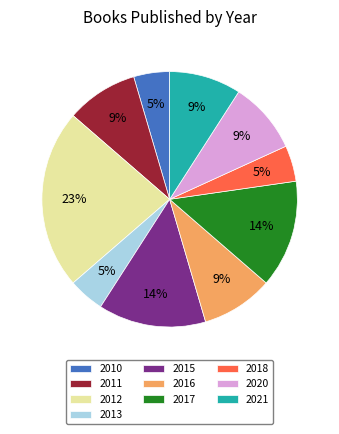

To the nearest percent, what percentage of the pie is 2012?

23%